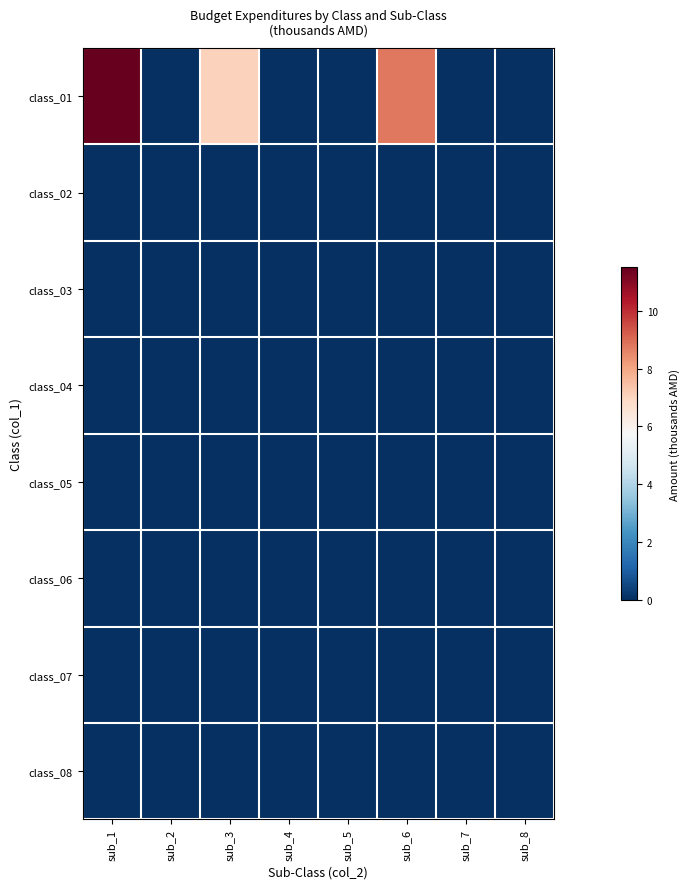

Reading left to right, list all the values displayed in this chart.

class_01: sub_1=11.5	sub_2=0.0	sub_3=7.1	sub_4=0.0	sub_5=0.0	sub_6=8.8	sub_7=0.0	sub_8=0.0
class_02: sub_1=0.0	sub_2=0.0	sub_3=0.0	sub_4=0.0	sub_5=0.0	sub_6=0.0	sub_7=0.0	sub_8=0.0
class_03: sub_1=0.0	sub_2=0.0	sub_3=0.0	sub_4=0.0	sub_5=0.0	sub_6=0.0	sub_7=0.0	sub_8=0.0
class_04: sub_1=0.0	sub_2=0.0	sub_3=0.0	sub_4=0.0	sub_5=0.0	sub_6=0.0	sub_7=0.0	sub_8=0.0
class_05: sub_1=0.0	sub_2=0.0	sub_3=0.0	sub_4=0.0	sub_5=0.0	sub_6=0.0	sub_7=0.0	sub_8=0.0
class_06: sub_1=0.0	sub_2=0.0	sub_3=0.0	sub_4=0.0	sub_5=0.0	sub_6=0.0	sub_7=0.0	sub_8=0.0
class_07: sub_1=0.0	sub_2=0.0	sub_3=0.0	sub_4=0.0	sub_5=0.0	sub_6=0.0	sub_7=0.0	sub_8=0.0
class_08: sub_1=0.0	sub_2=0.0	sub_3=0.0	sub_4=0.0	sub_5=0.0	sub_6=0.0	sub_7=0.0	sub_8=0.0